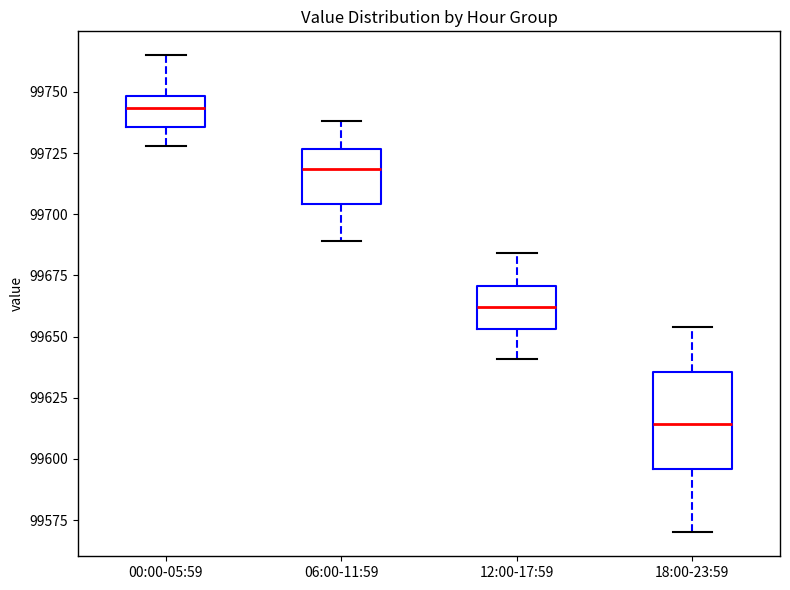

Reading left to right, transcribe this box plot: for each box, give where its median line is, the range the box spans, and where its two whiskers end, as read against the y-axis. The values are not printed on the chart, so give them approximately, as read against the axis.

00:00-05:59: median 99745, box 99735 to 99750, whiskers 99730 to 99765
06:00-11:59: median 99720, box 99705 to 99725, whiskers 99690 to 99740
12:00-17:59: median 99660, box 99655 to 99670, whiskers 99640 to 99685
18:00-23:59: median 99615, box 99595 to 99635, whiskers 99570 to 99655